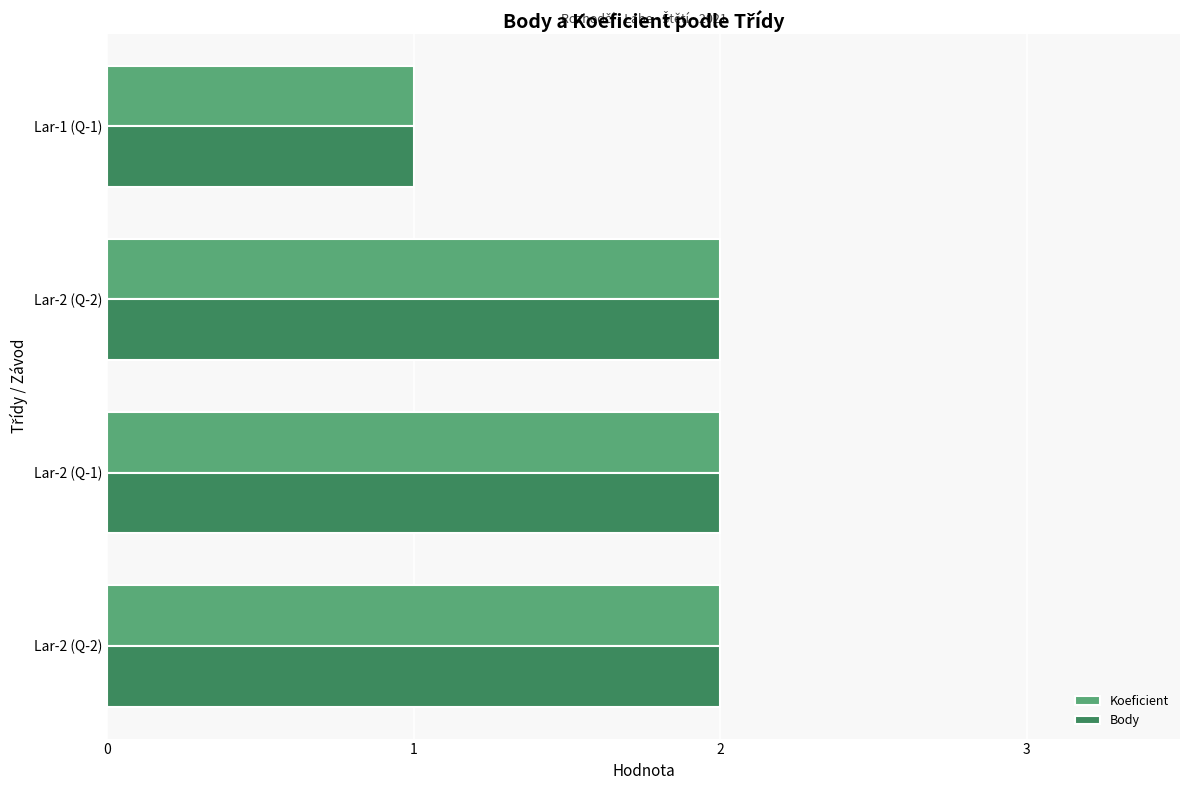

Where is Body nearest to the value 1?

Lar-1 (Q-1)